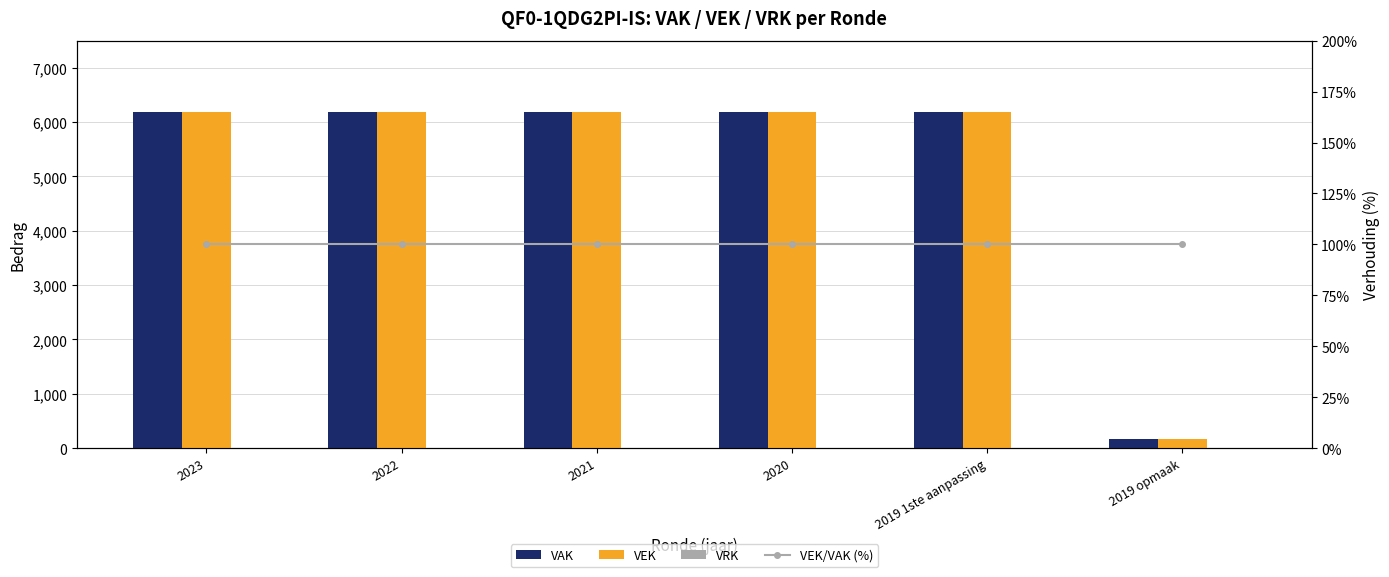

Which series has the largest total across all categories?

VAK